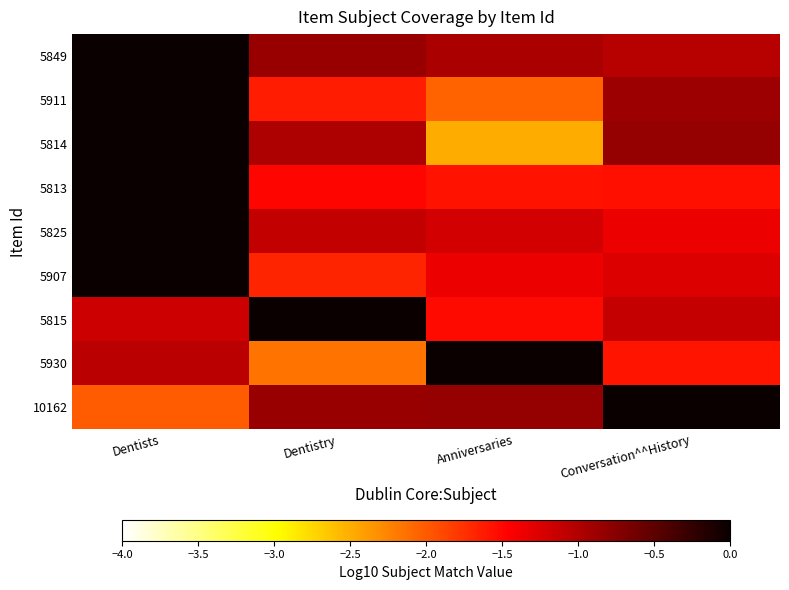

Rank the series at Anniversaries from lowest to highest value.

5814, 5911, 5813, 5815, 5907, 5825, 5849, 10162, 5930